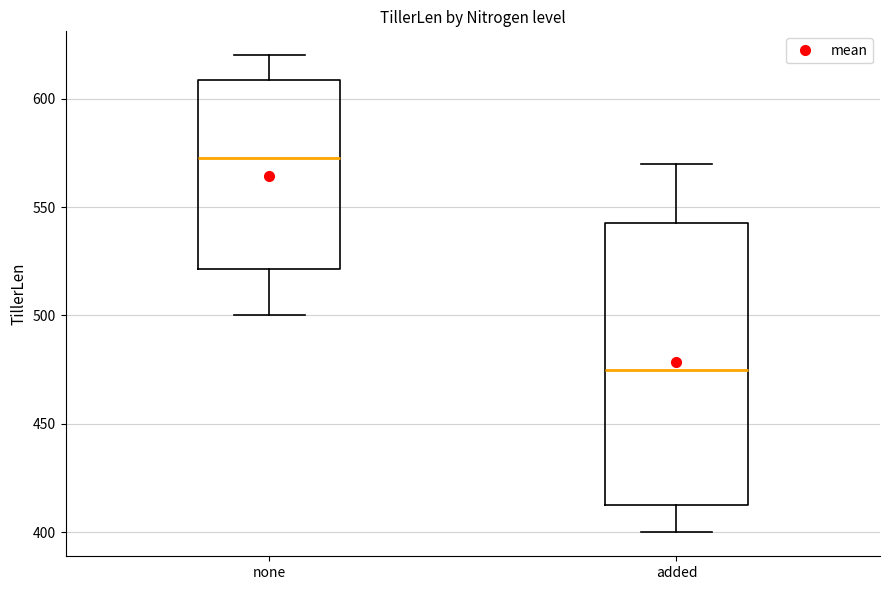

Comparing the boxes themselves (not the whiskers), which one is the tallest?

added